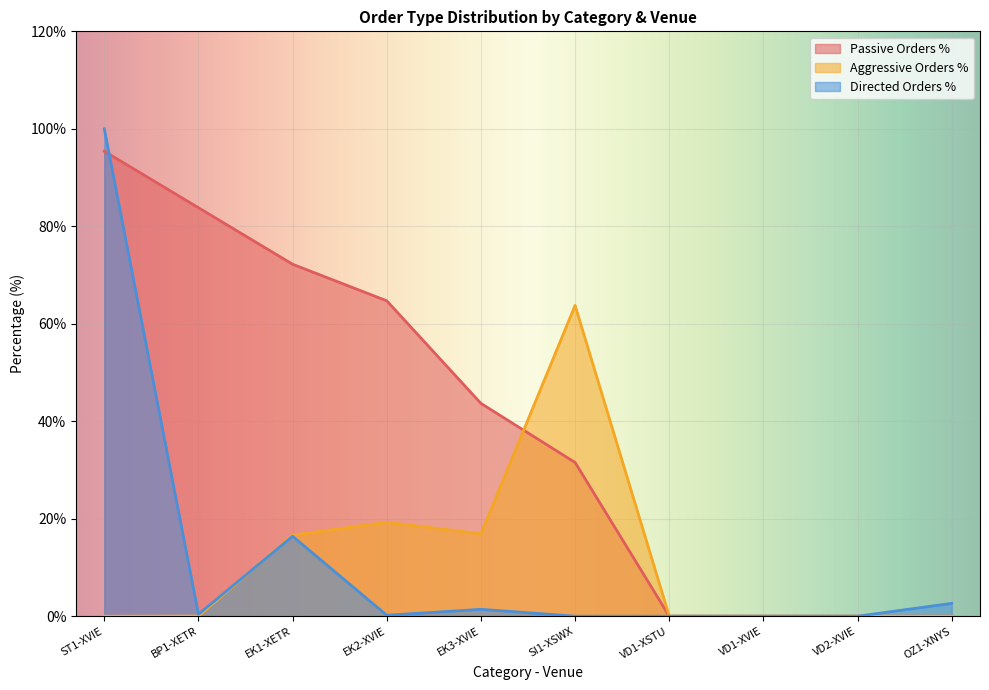

Rank the categories by Passive Orders % value from lowest to highest.

VD1-XSTU, VD1-XVIE, VD2-XVIE, OZ1-XNYS, SI1-XSWX, EK3-XVIE, EK2-XVIE, EK1-XETR, BP1-XETR, ST1-XVIE